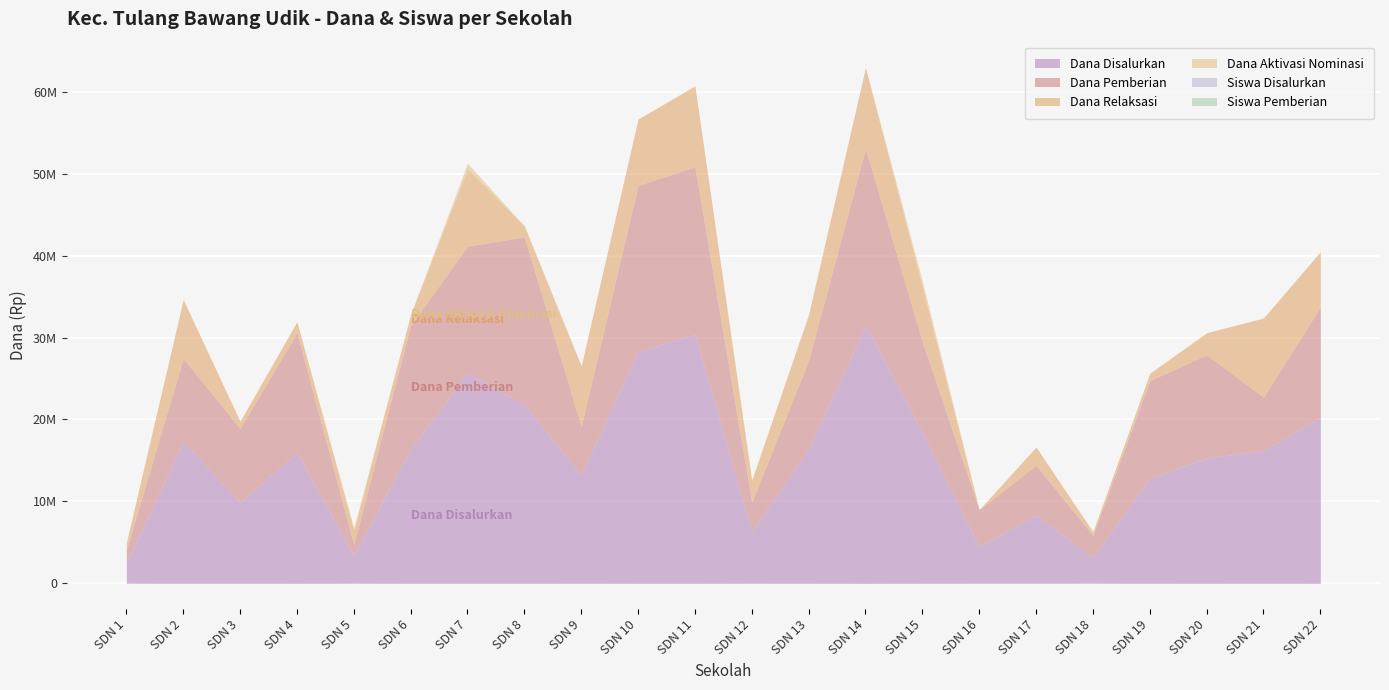

Which category has the highest value in the Dana Aktivasi Nominasi series?

SDN 7